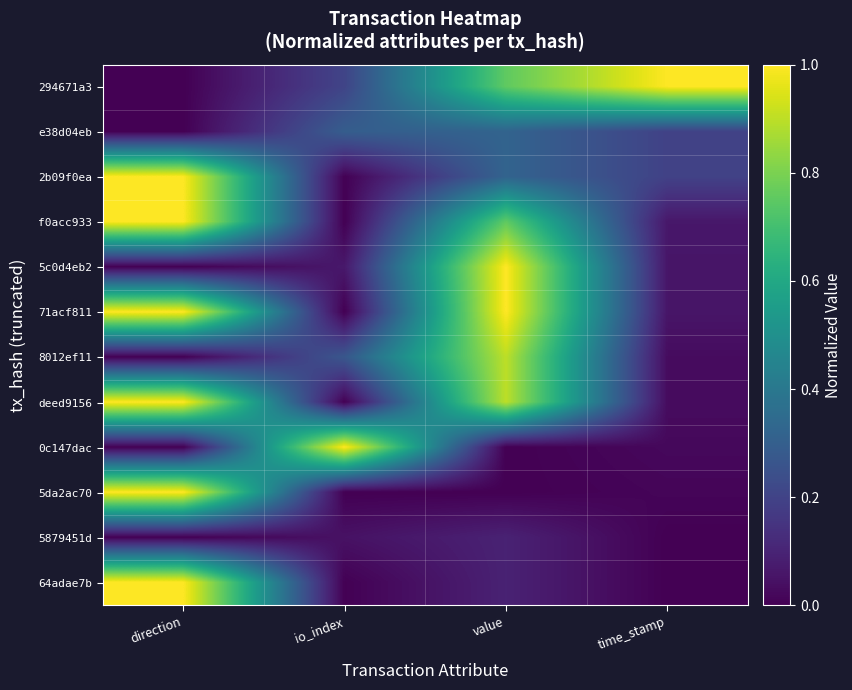

Which category has the highest value across all series?

time_stamp